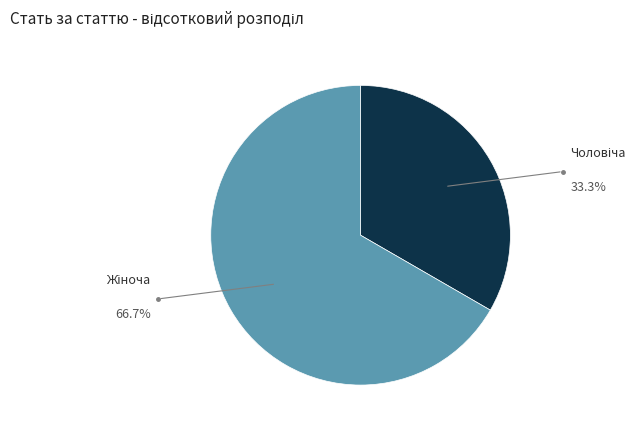

How many segments does this pie chart have?

2